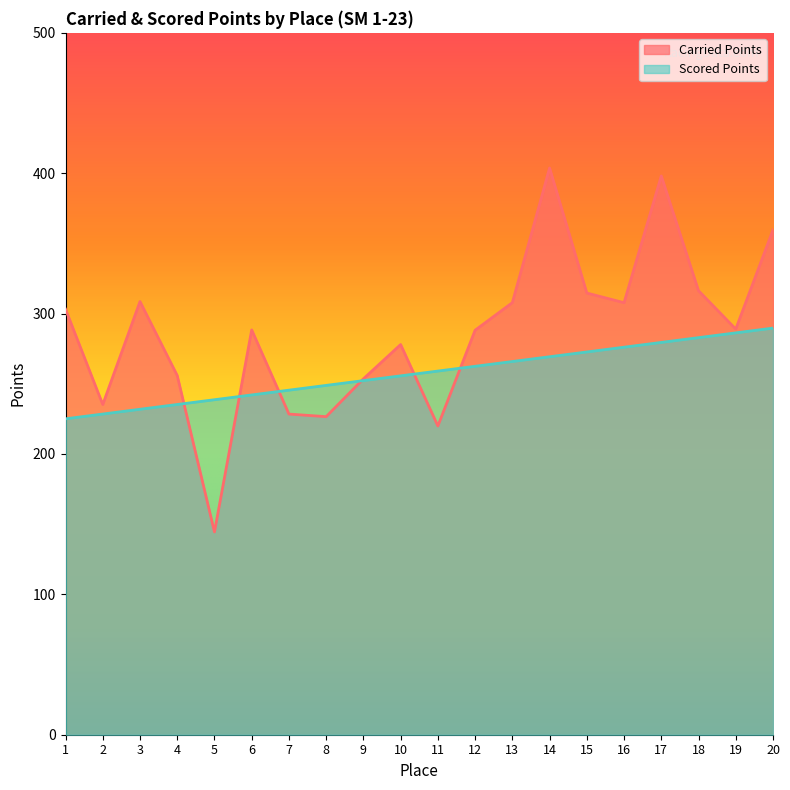

Between which two adjacent categories do Scored Points and Carried Points first intersect?

4 and 5